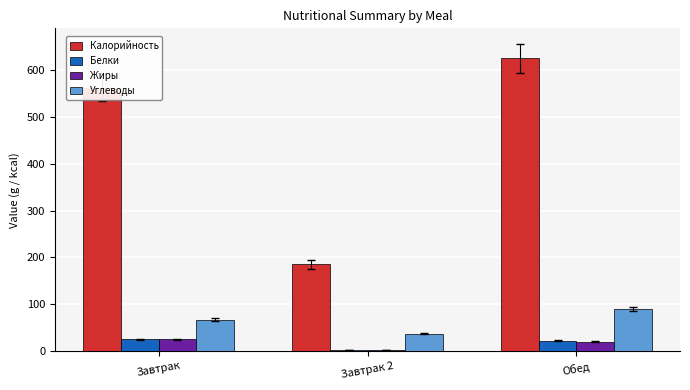

Count the number of data series in this chart.

4